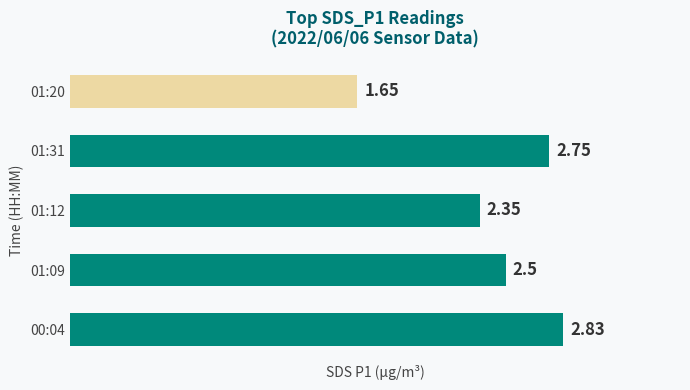

Does the chart contain stacked bars?

No